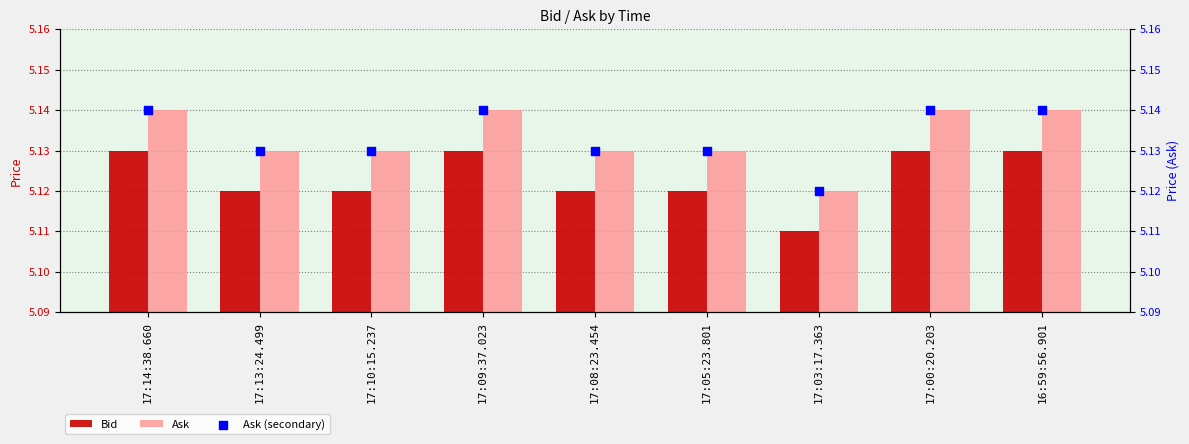

Which series reaches the maximum Y coordinate?

Ask